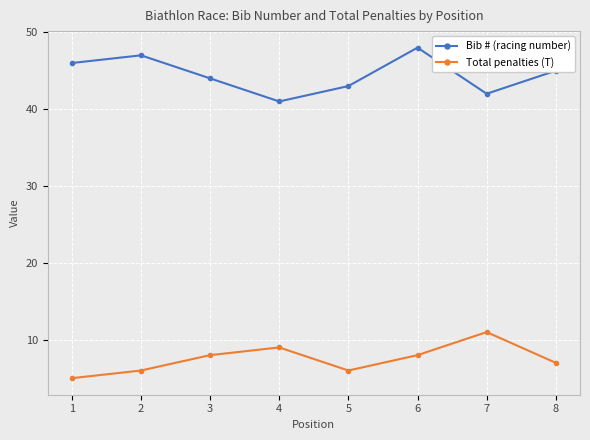

The value of Total penalties (T) at 4 is 4. True or false?

False